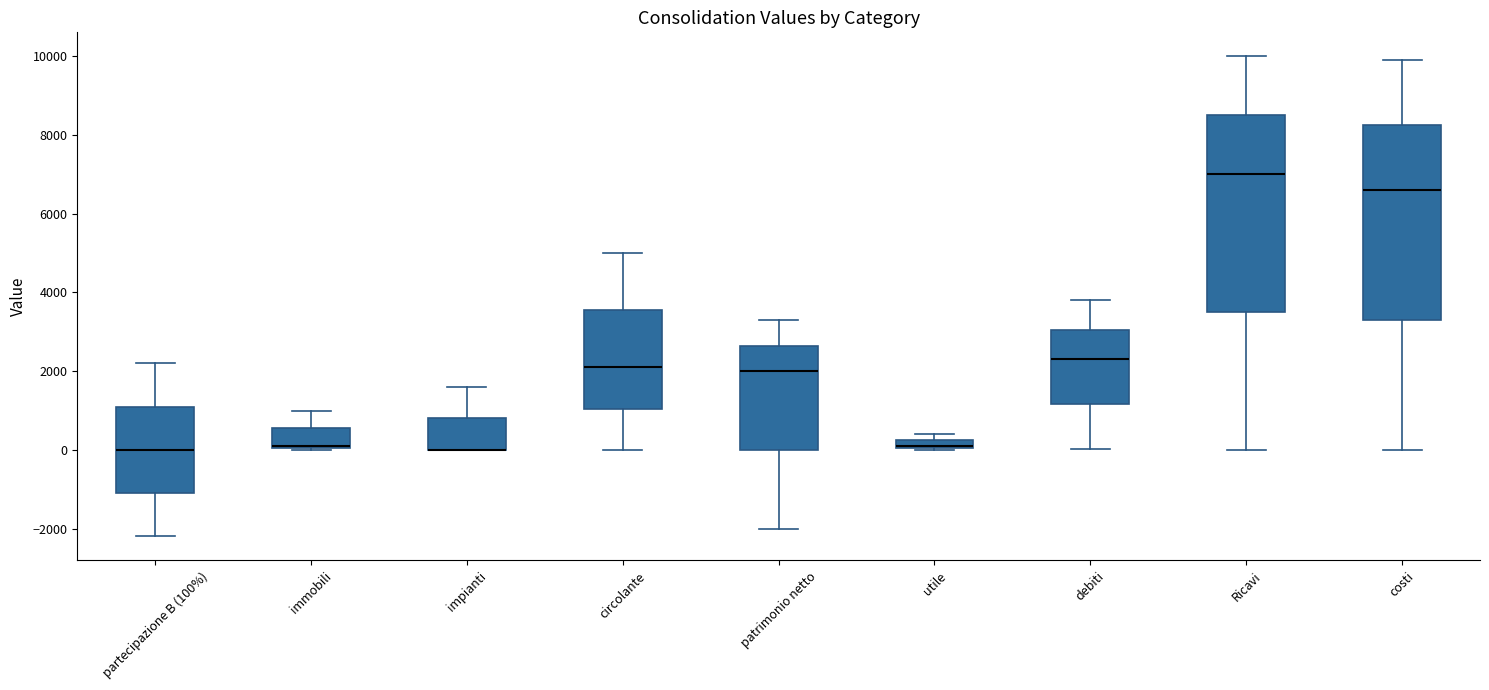

Where is the lower edge of the box for impianti on the y-axis? The values are not printed on the chart, so give them approximately, as read against the axis.

0